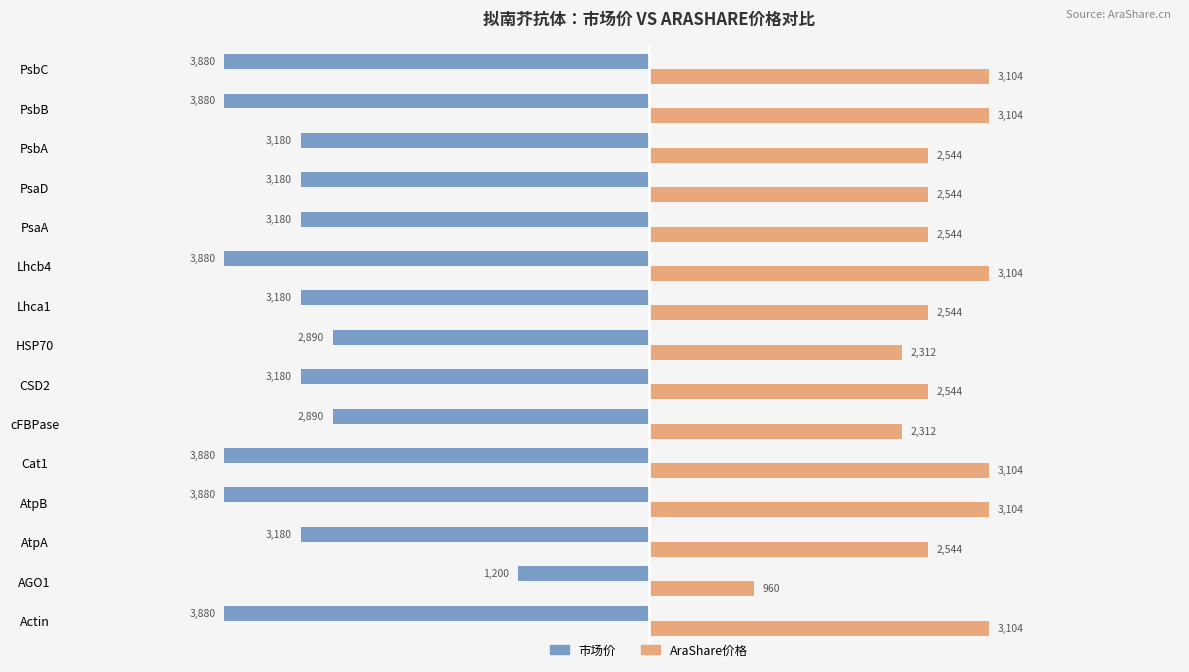

The AraShare价格 series shows 816 at PsaD. True or false?

False